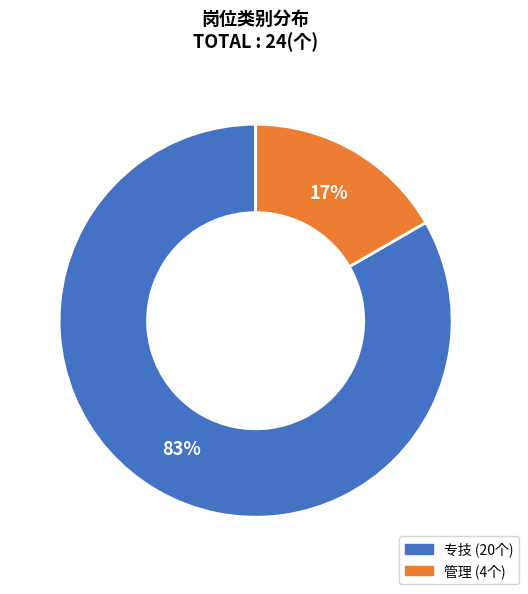

To the nearest percent, what percentage of the pie is 专技?

83%